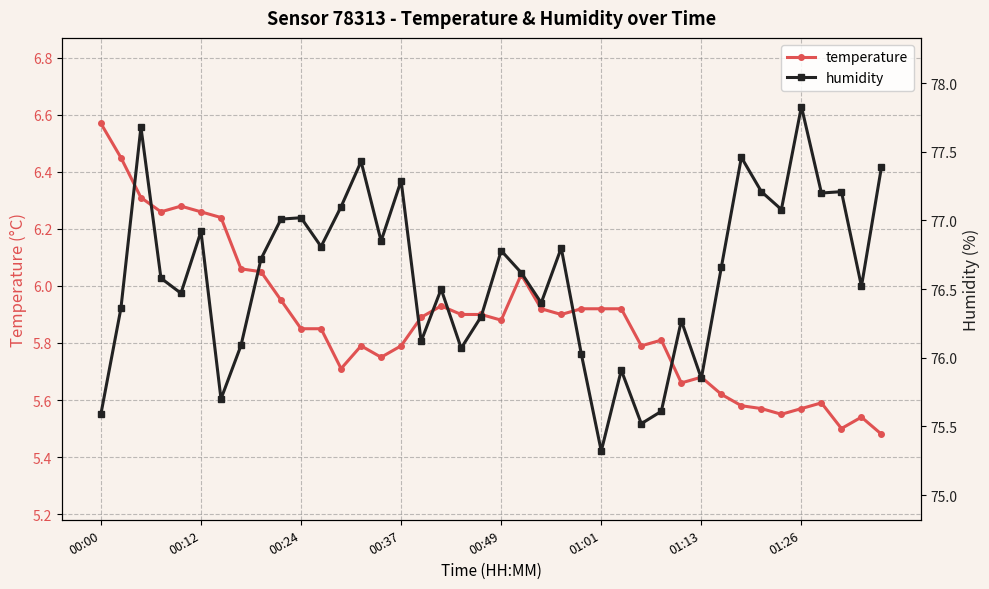

How many distinct data groups are displayed?

2